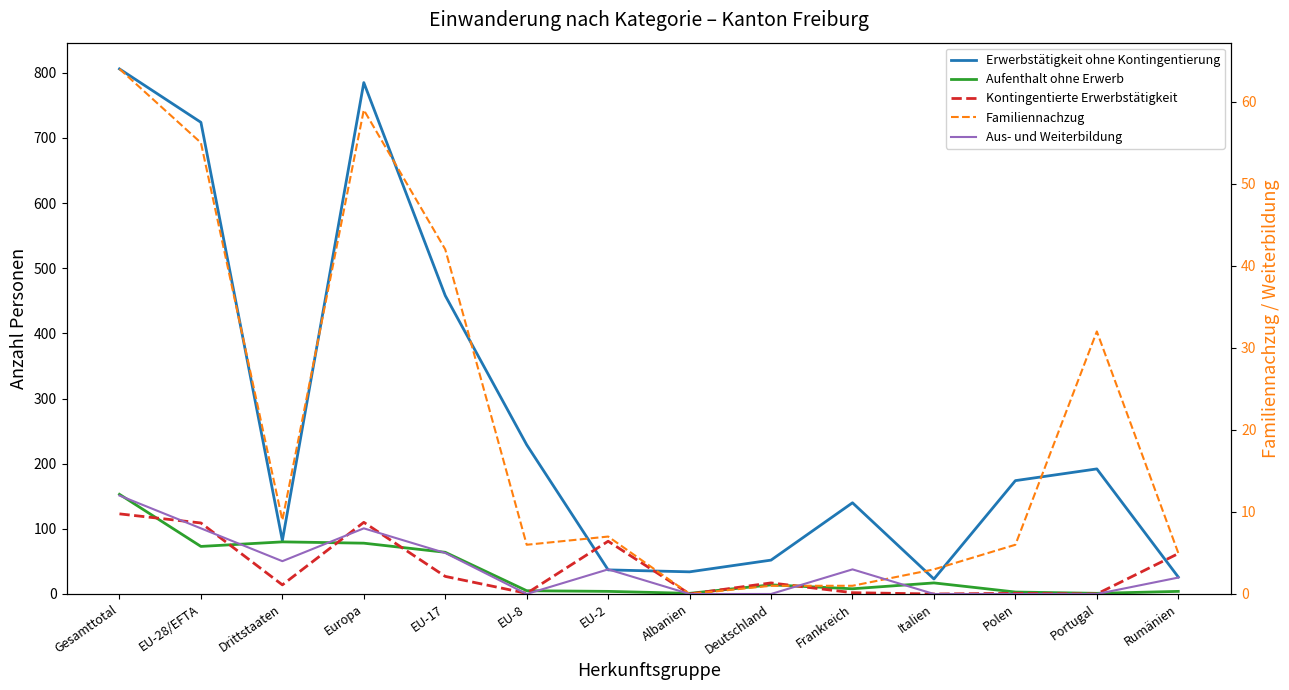

How many intersections are there between Familiennachzug and Kontingentierte Erwerbstätigkeit?

4